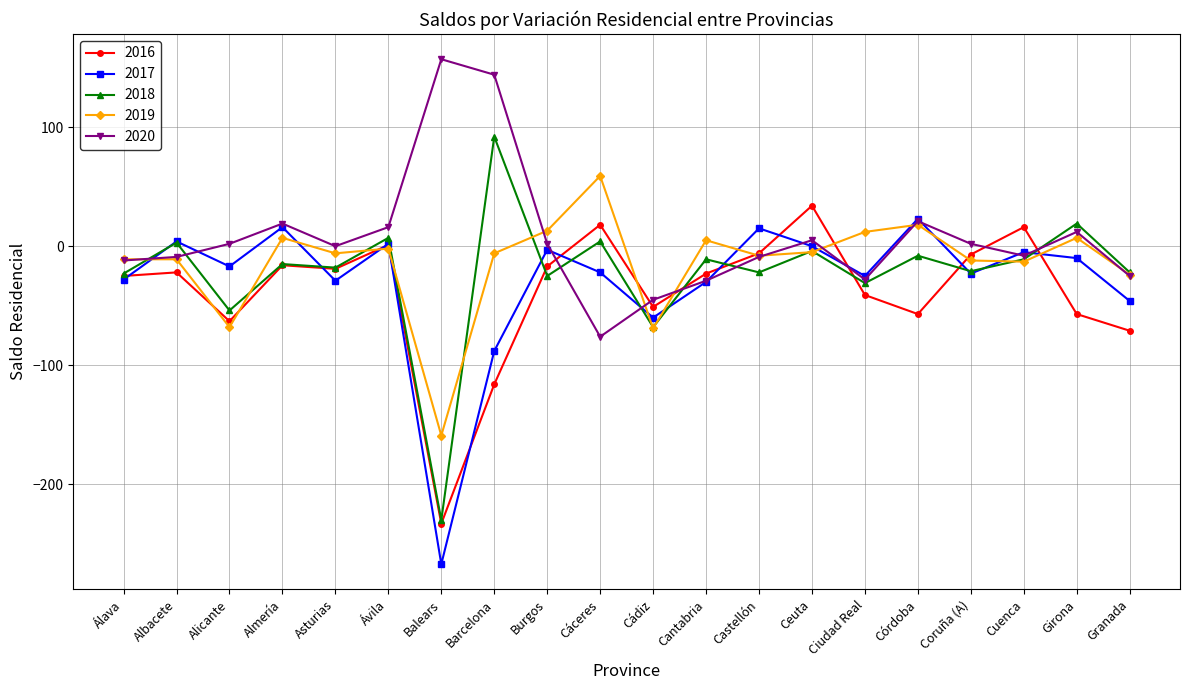

What is the greatest value displayed?

157